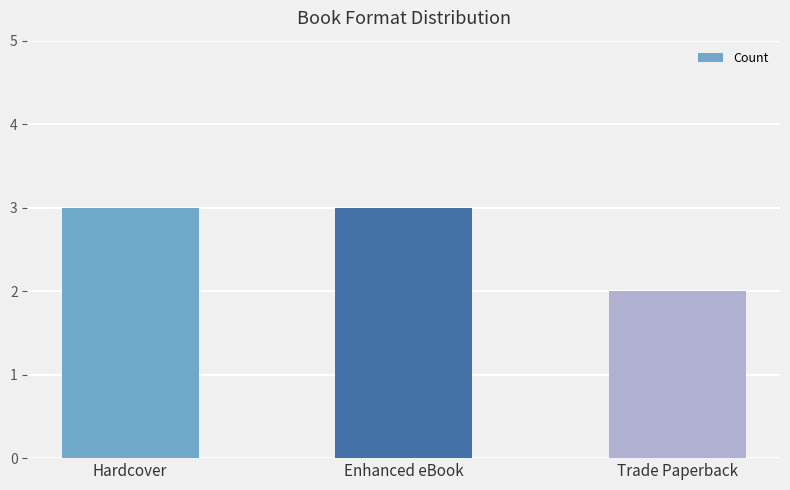

What value does the data have at Trade Paperback?

2